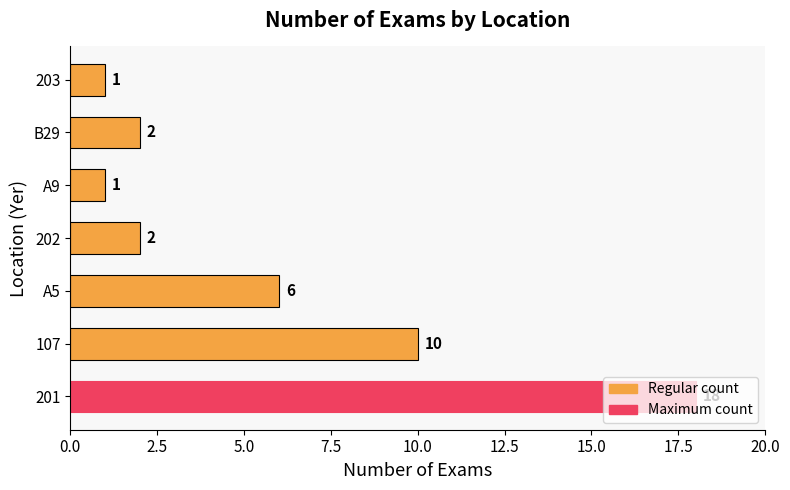

What is the ratio of the value at A9 to the value at B29?

0.5